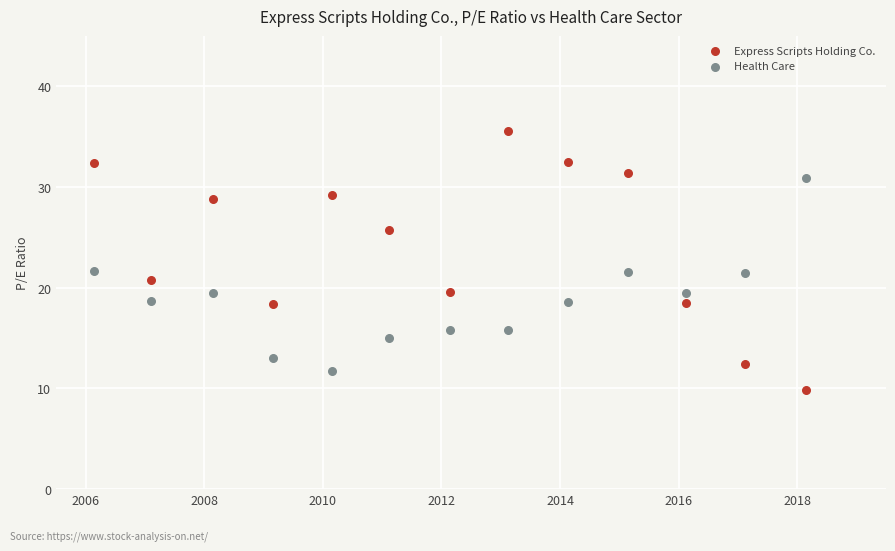

Across all data points, what is the range of Y values (max minus min)?

25.7